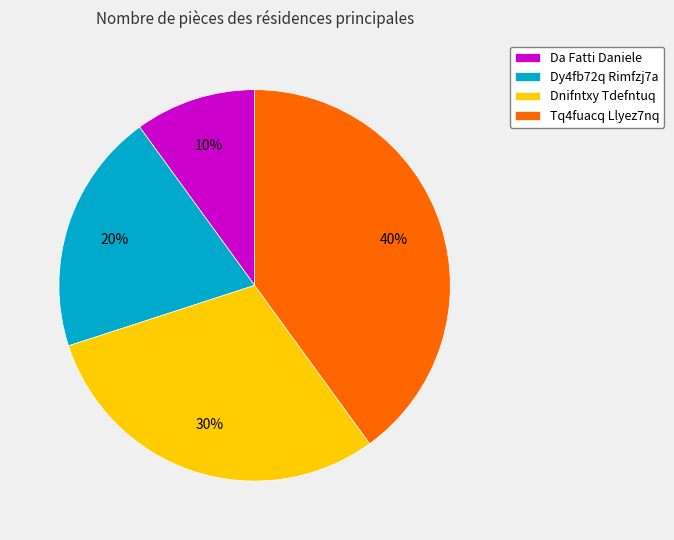

To the nearest percent, what percentage of the pie is Dnifntxy Tdefntuq?

30%